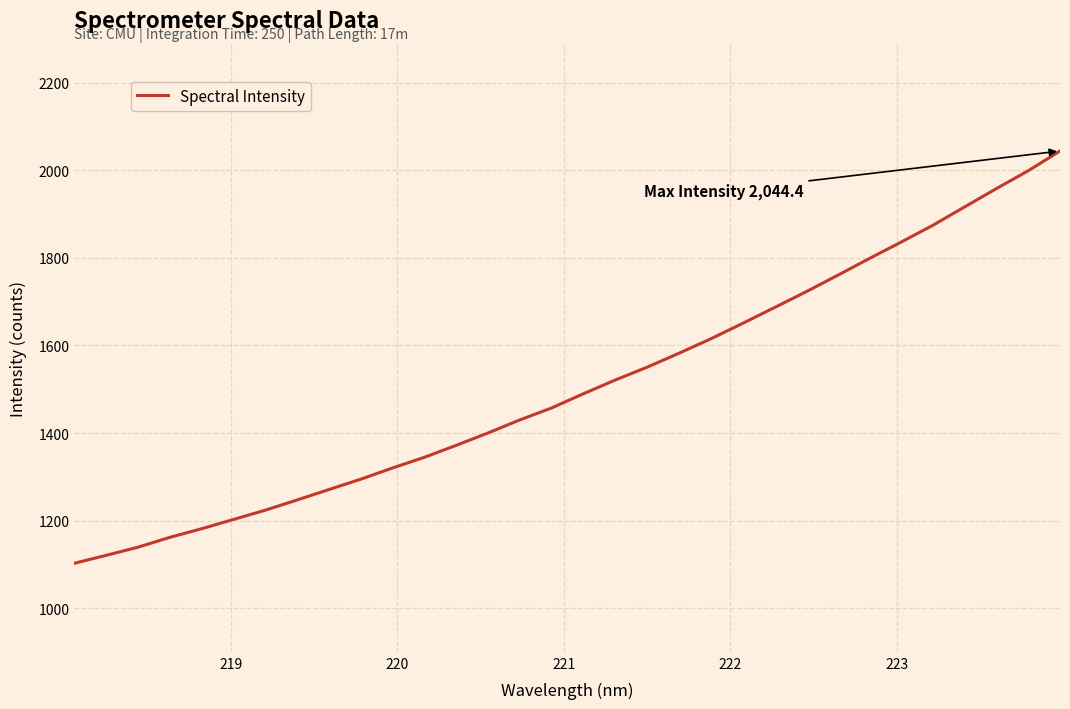

How many lines are shown in the chart?

1